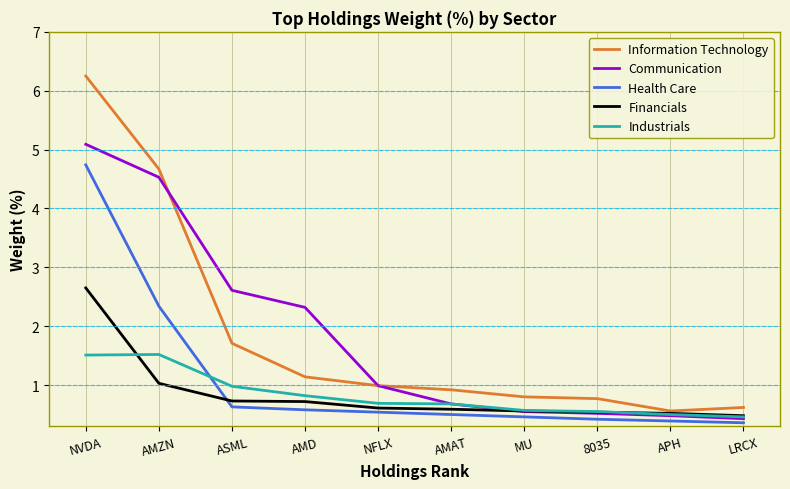

What are all the series names shown in the legend?

Information Technology, Communication, Health Care, Financials, Industrials